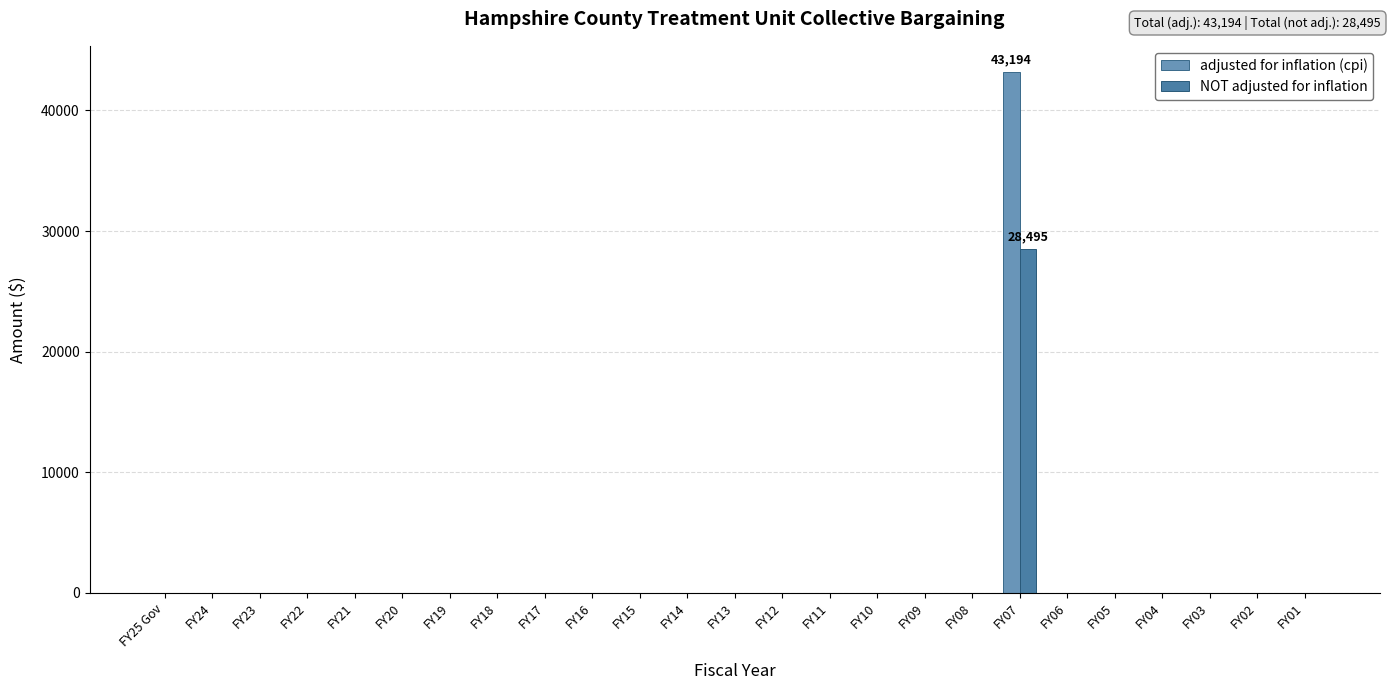

The value of NOT adjusted for inflation at FY20 is 10676. True or false?

False